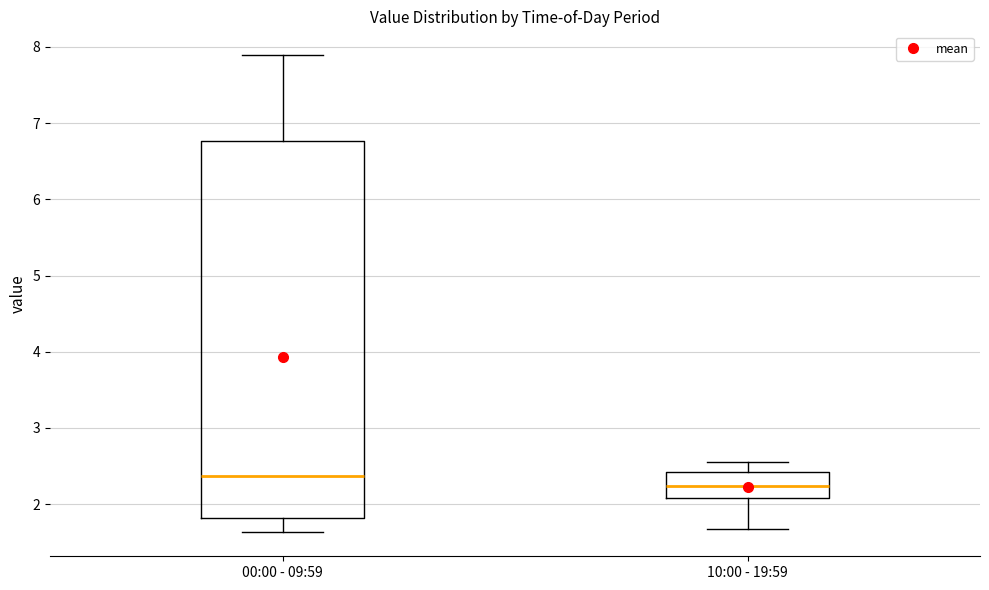

Which box's median line is the lowest?

10:00 - 19:59